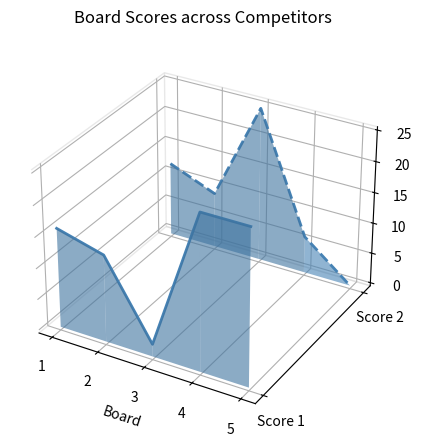

Where is the first local maximum for Score 2?

3